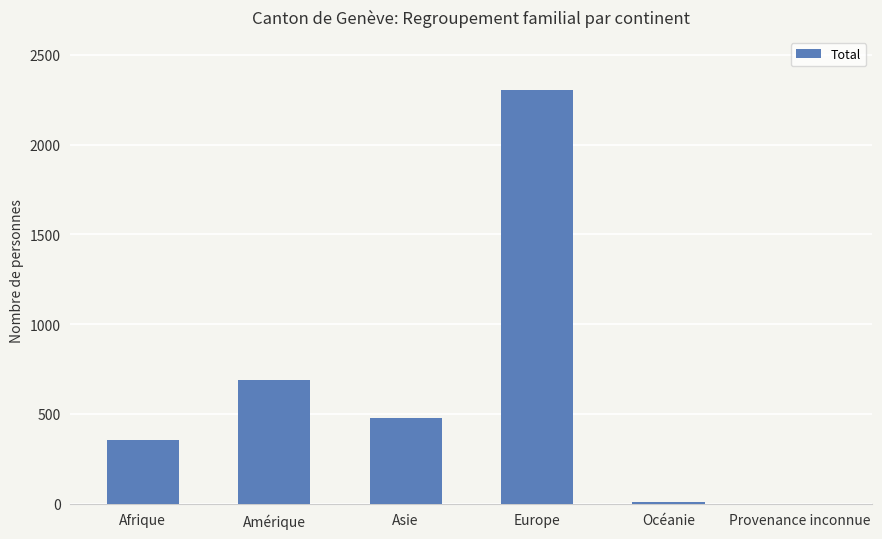

Approximately how many times larger is the value at Europe compared to Afrique?

6.5